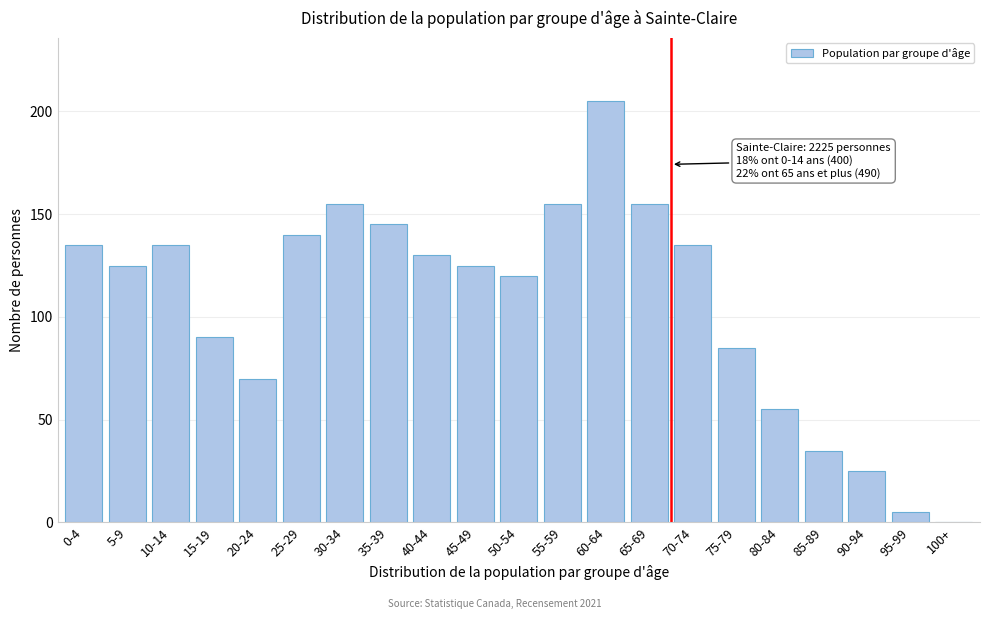

Reading left to right, extract all data points from this chart.

0-4=135	5-9=125	10-14=135	15-19=90	20-24=70	25-29=140	30-34=155	35-39=145	40-44=130	45-49=125	50-54=120	55-59=155	60-64=205	65-69=155	70-74=135	75-79=85	80-84=55	85-89=35	90-94=25	95-99=5	100+=0